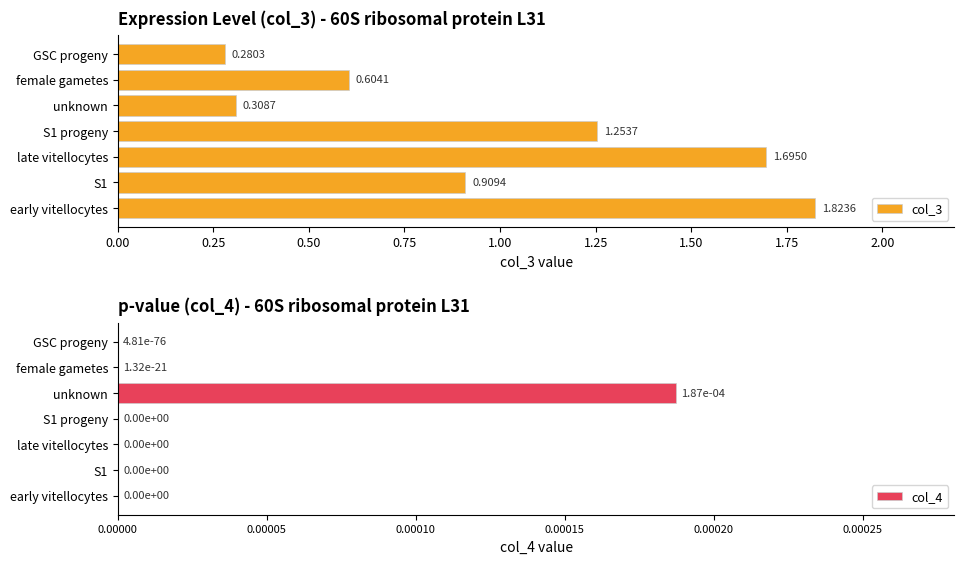

Are the bars horizontal?

Yes